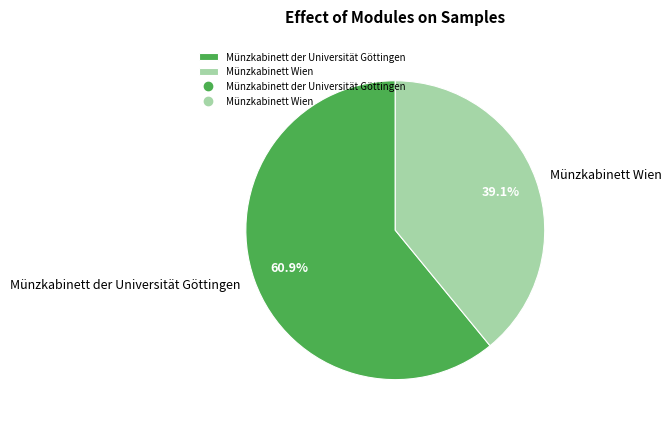

Which has a higher value, Münzkabinett der Universität Göttingen or Münzkabinett Wien?

Münzkabinett der Universität Göttingen